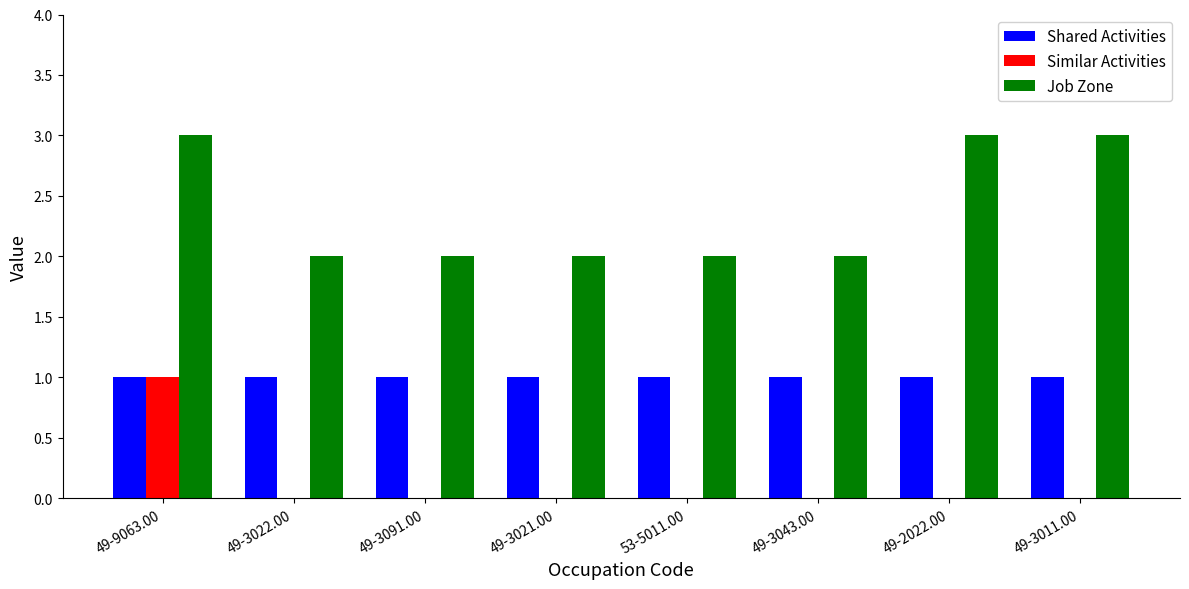

Is it true that Similar Activities equals 0 at 49-3091.00?

True